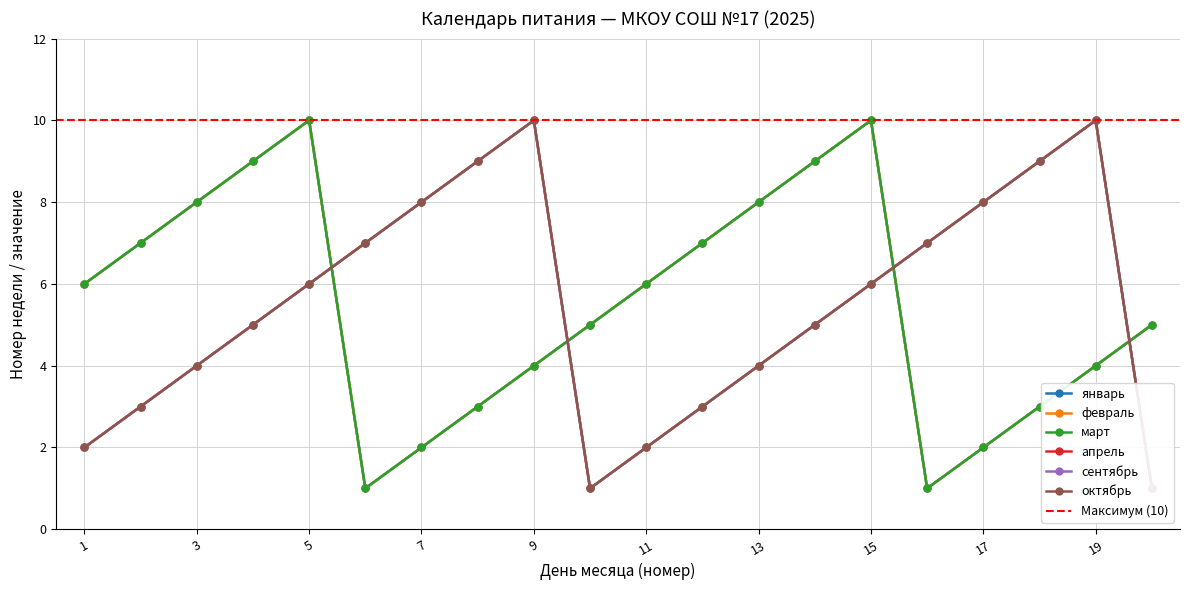

At which category does the chart reach its minimum across all series?

6